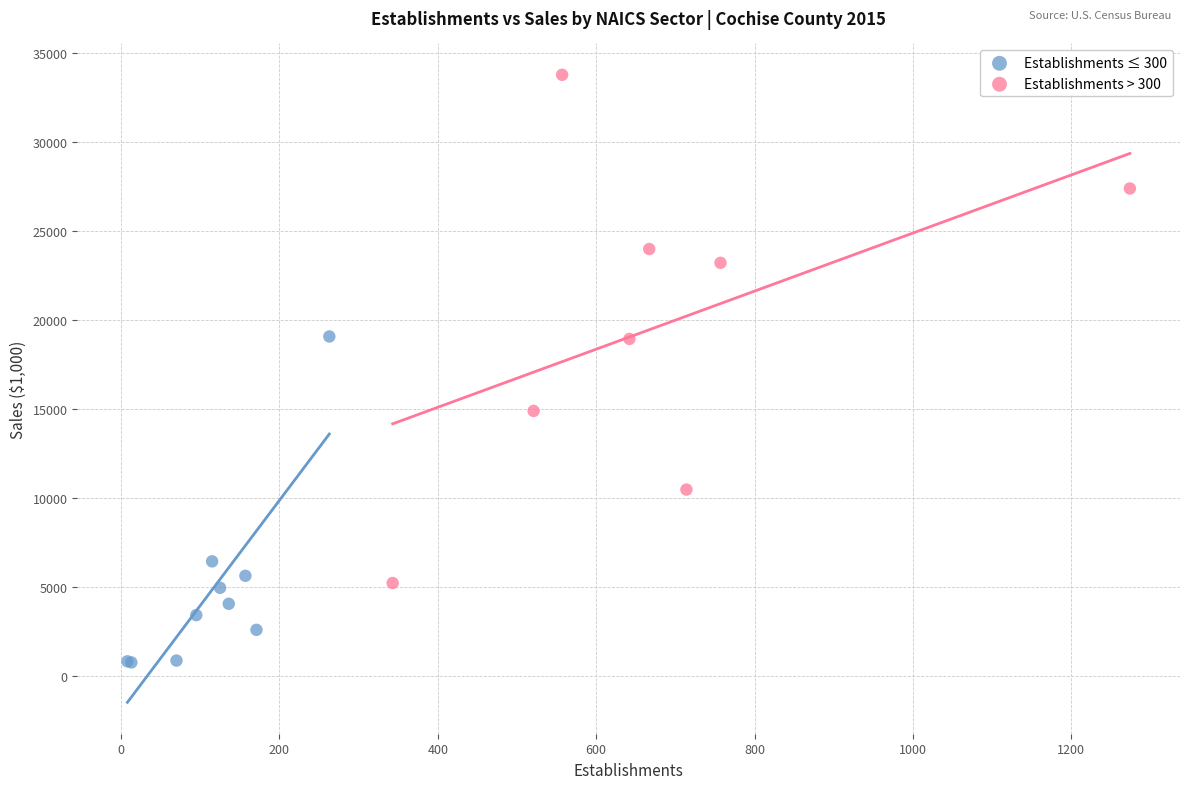

Which series contains the highest Y value?

Establishments > 300